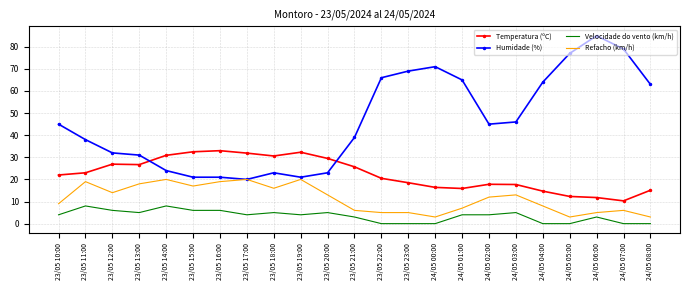

What is the sum of the Temperatura (ºC) values at 23/05 22:00 and 23/05 20:00?

50.0